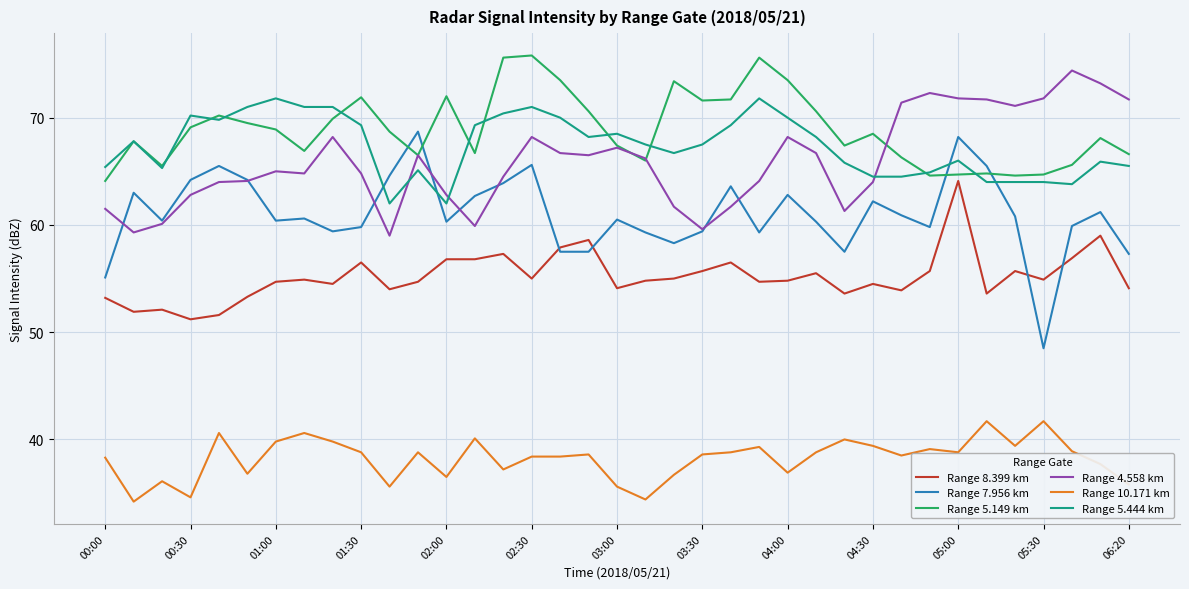

True or false: Range 5.149 km and Range 4.558 km cross at least once.

True